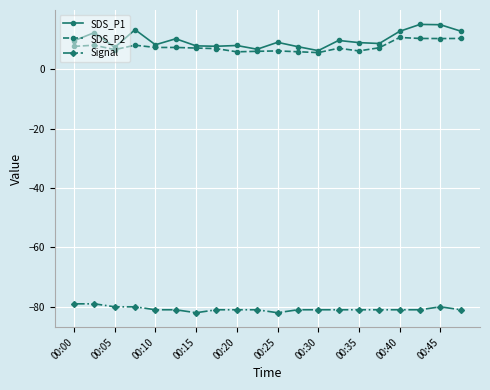

What is the minimum value for SDS_P2?

5.6